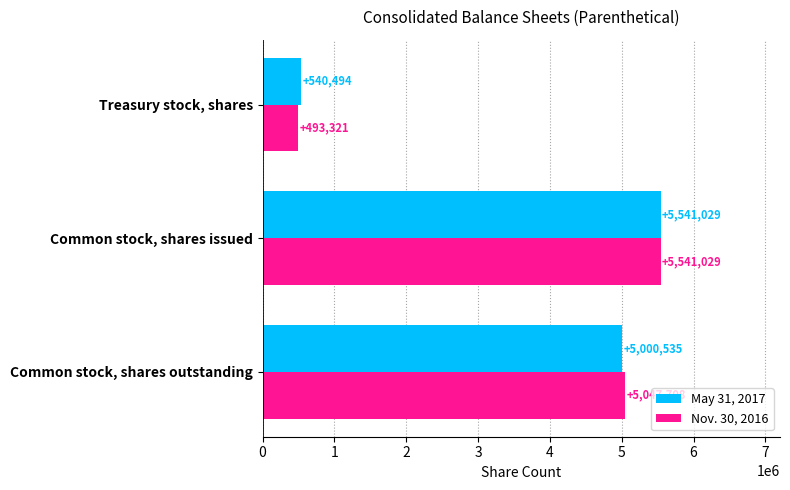

What is the total value across all series at Common stock, shares issued?

11082058